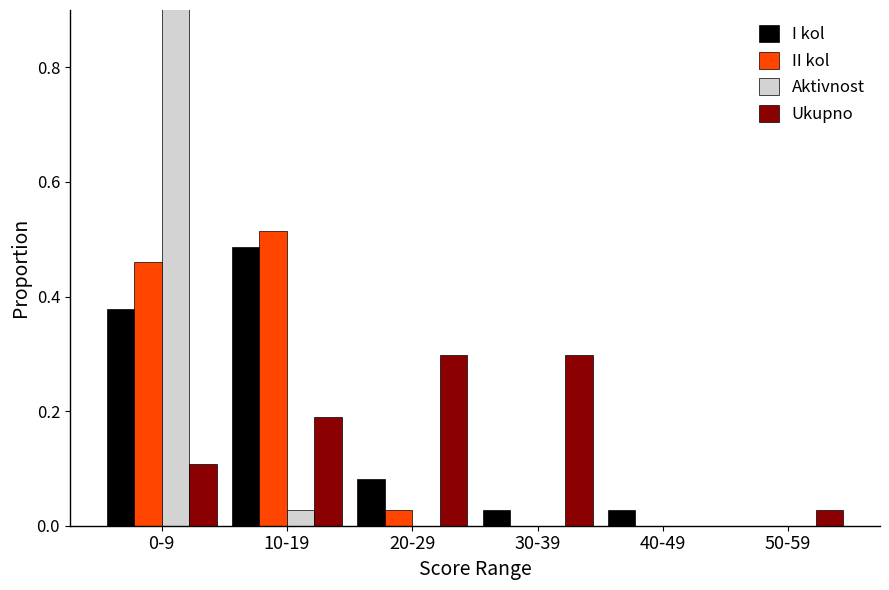

Reading left to right, what are all the values shown in this chart?

I kol: 0-9=0.4	10-19=0.5	20-29=0.1	30-39=0.0	40-49=0.0	50-59=0.0
II kol: 0-9=0.5	10-19=0.5	20-29=0.0	30-39=0.0	40-49=0.0	50-59=0.0
Aktivnost: 0-9=1.0	10-19=0.0	20-29=0.0	30-39=0.0	40-49=0.0	50-59=0.0
Ukupno: 0-9=0.1	10-19=0.2	20-29=0.3	30-39=0.3	40-49=0.0	50-59=0.0